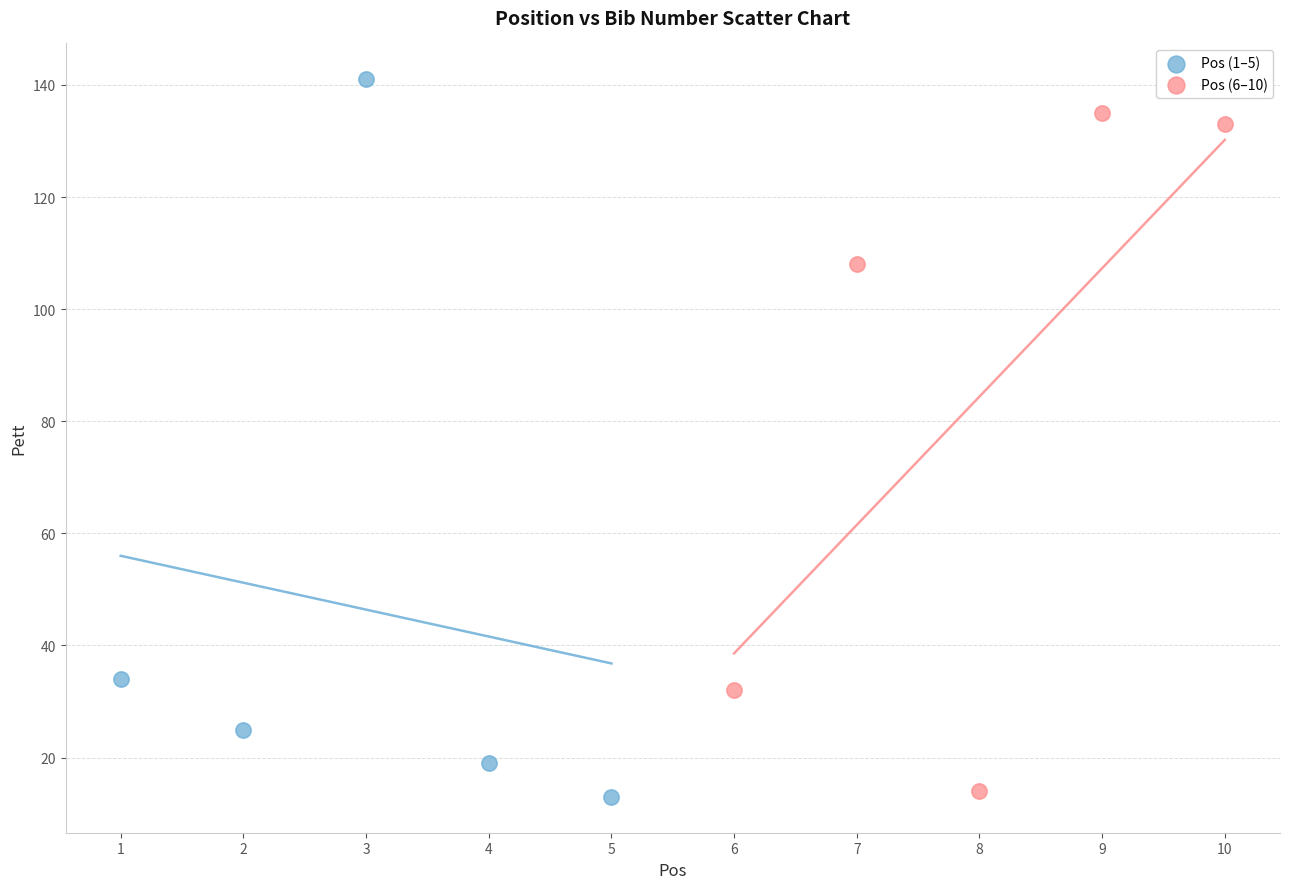

Which series has the widest spread of Y values?

Pos (1–5)